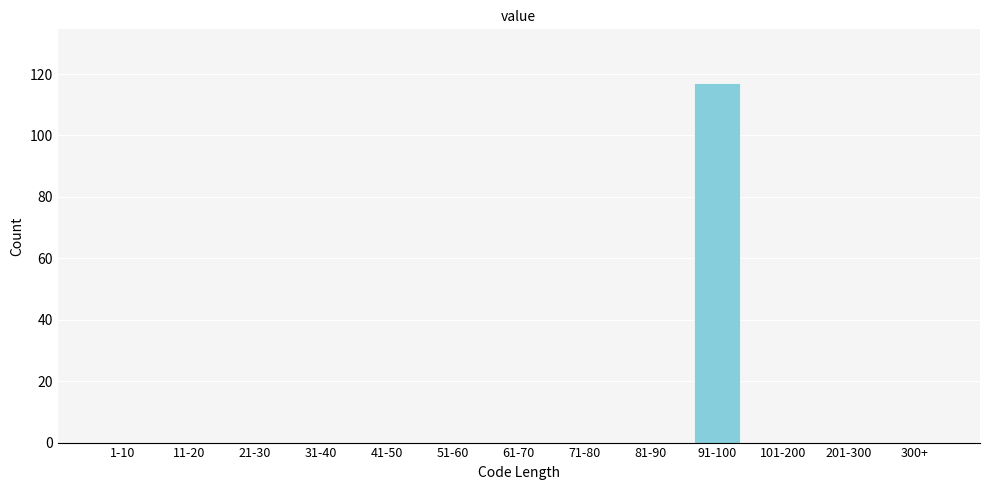

Reading left to right, what are all the values shown in this chart?

1-10=0	11-20=0	21-30=0	31-40=0	41-50=0	51-60=0	61-70=0	71-80=0	81-90=0	91-100=117	101-200=0	201-300=0	300+=0